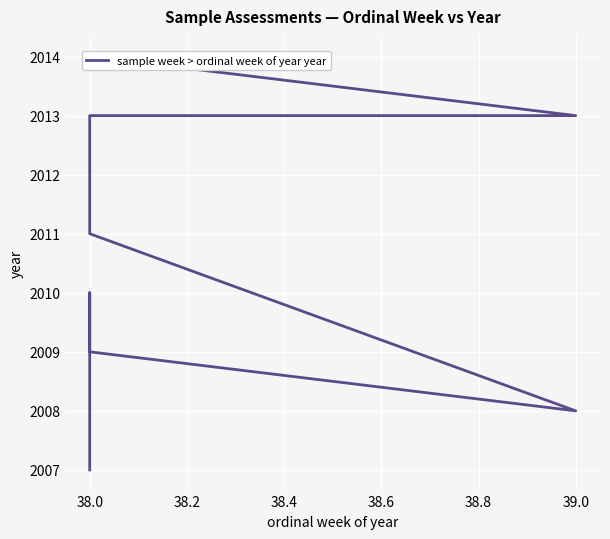

How many points are higher than both their immediate neighbors (excluding endpoints)?

1